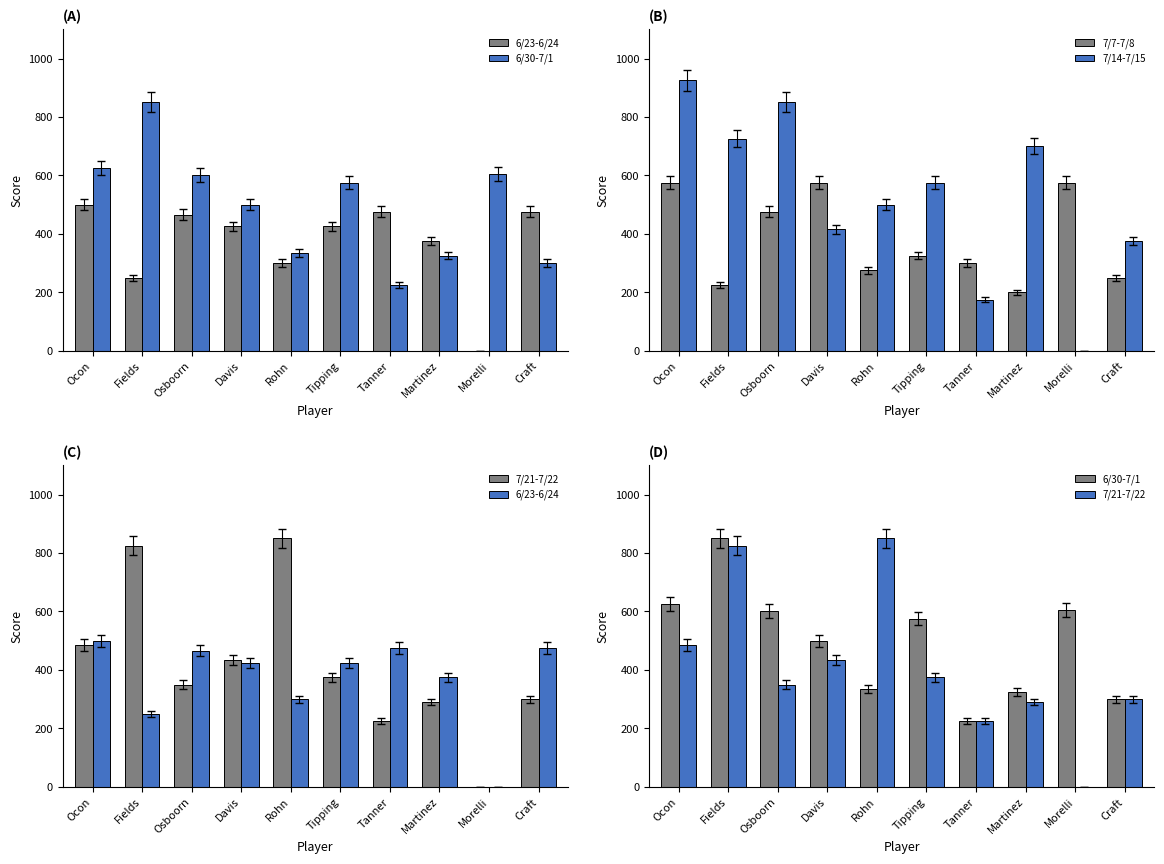

Which has a higher value, Morelli or Rohn?

Rohn